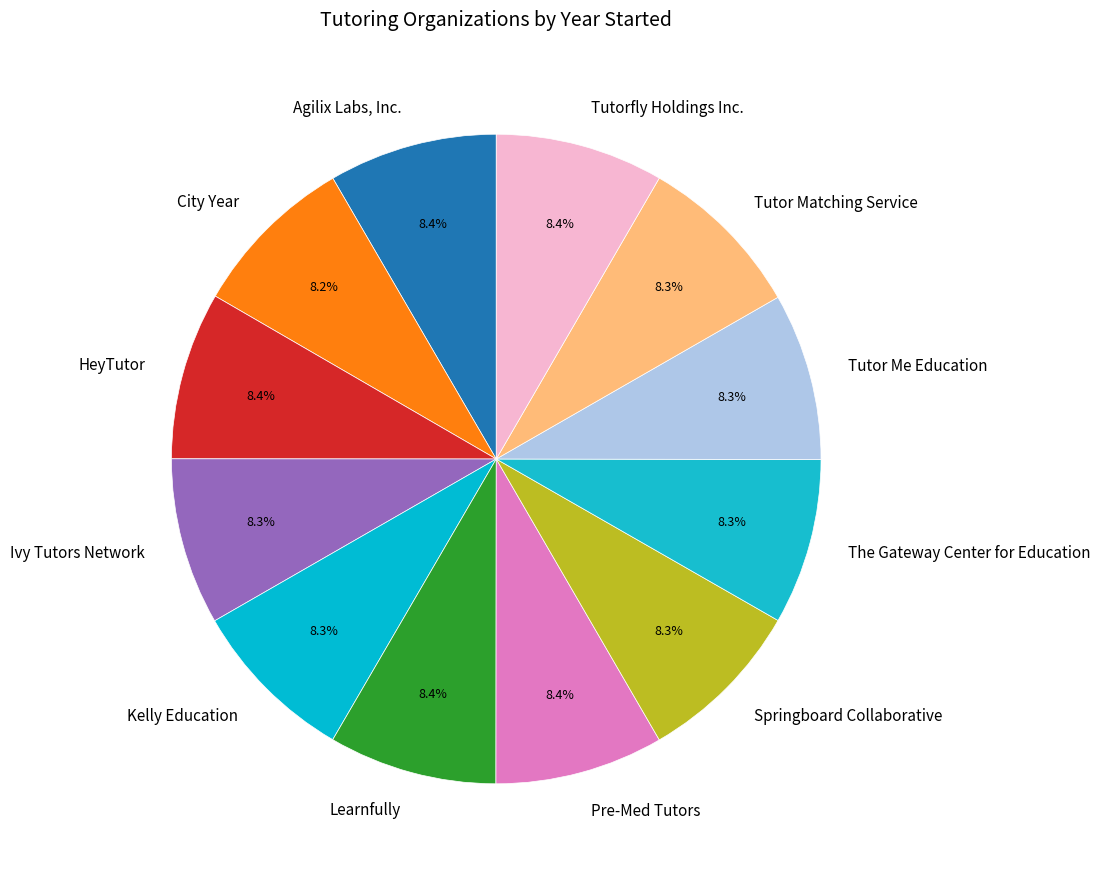

Is there any slice that represents more than half of the pie?

No